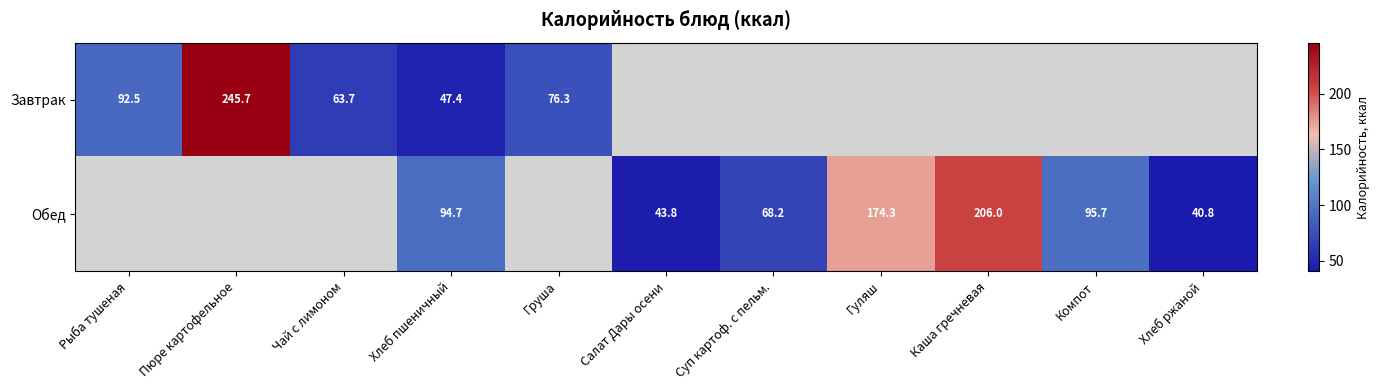

The Завтрак series shows 245.7 at Пюре картофельное. True or false?

True